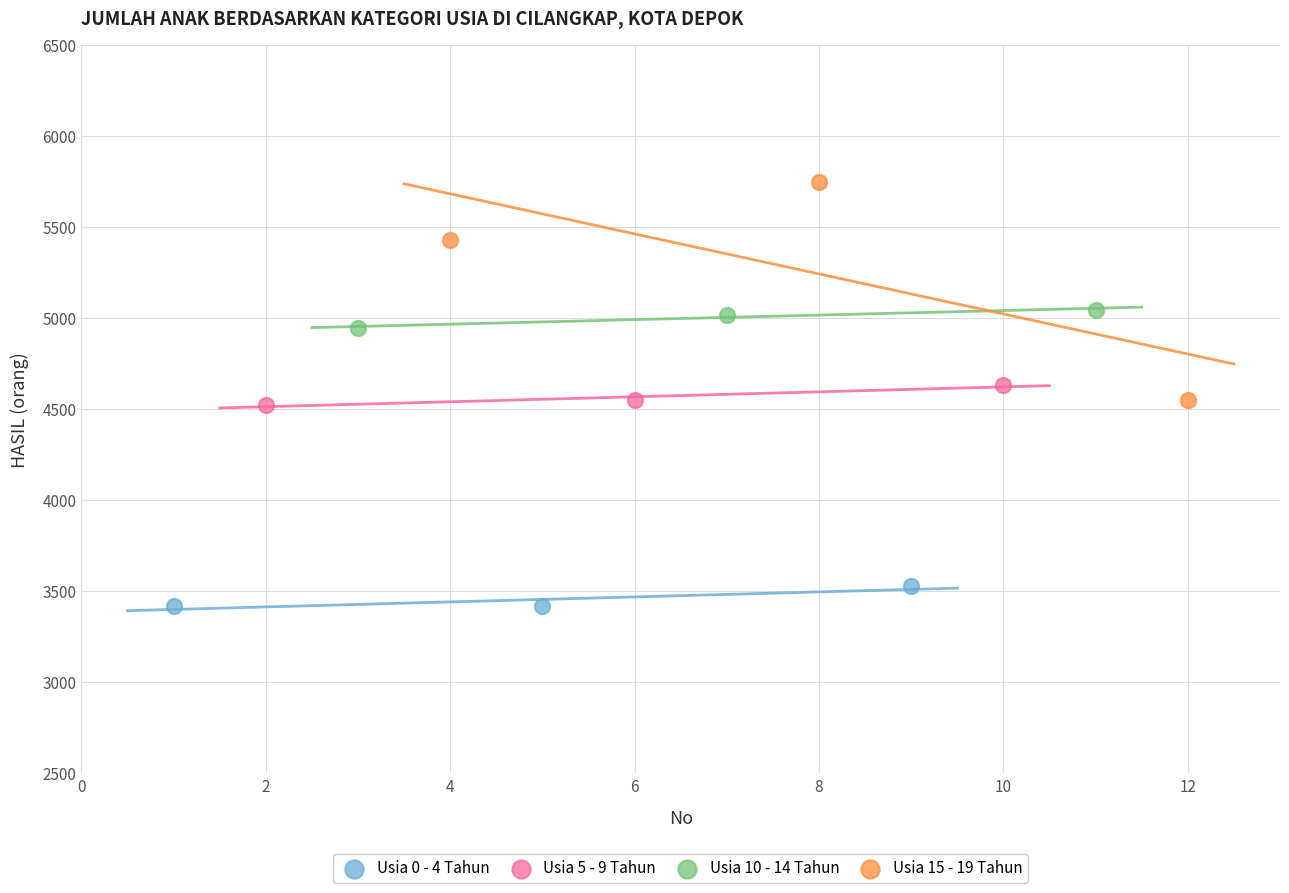

Which series reaches the maximum Y coordinate?

Usia 15 - 19 Tahun